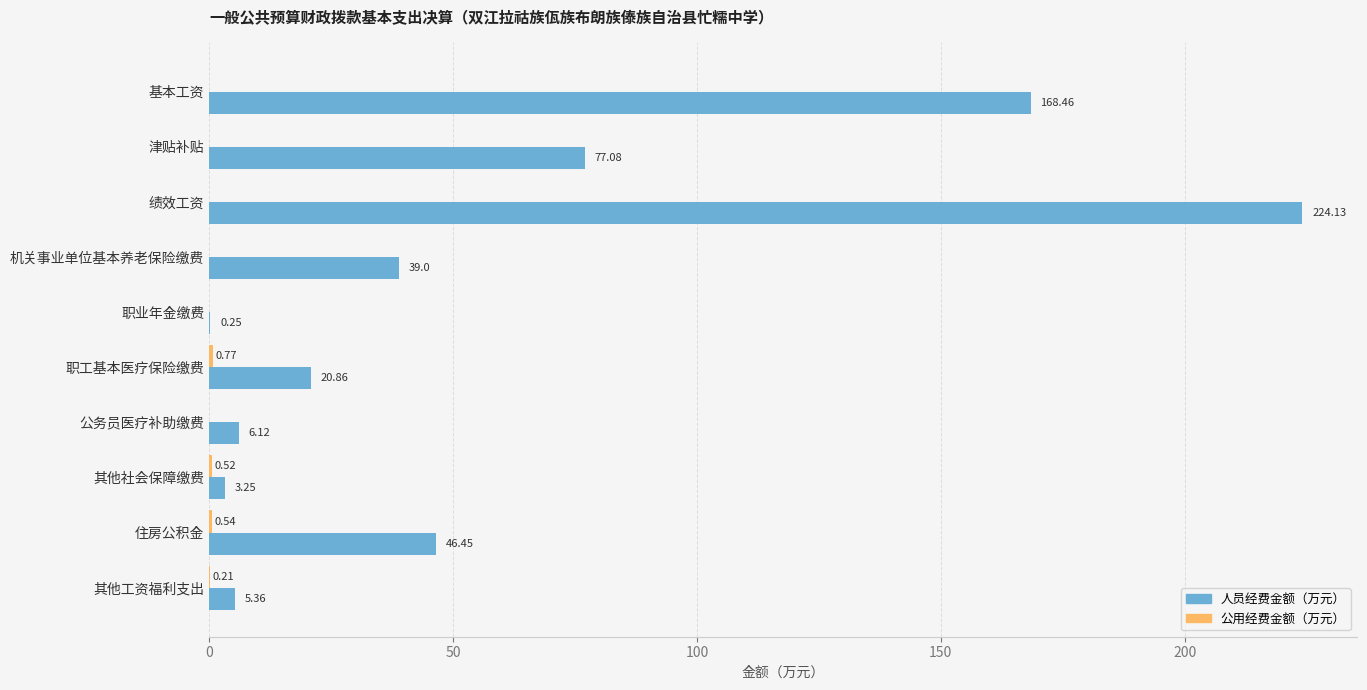

Which label corresponds to the largest value in the chart?

绩效工资